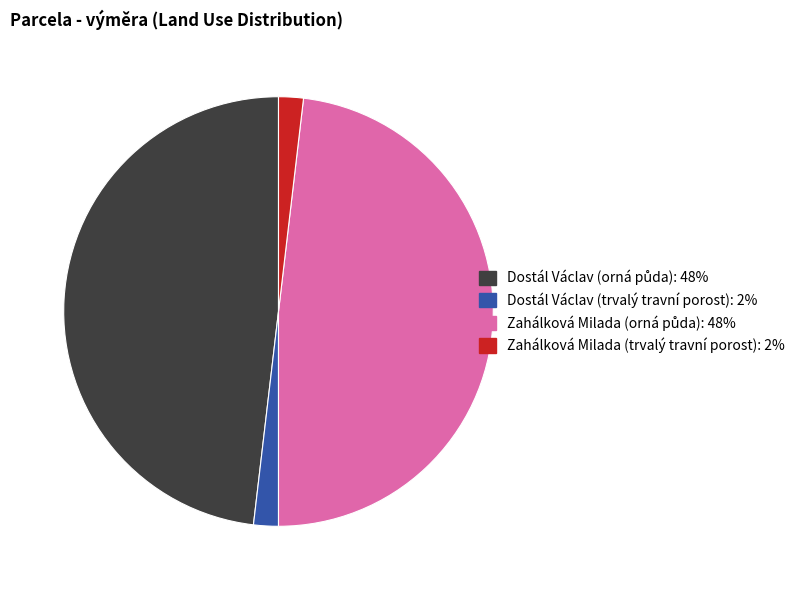

Does any single category account for the majority?

No